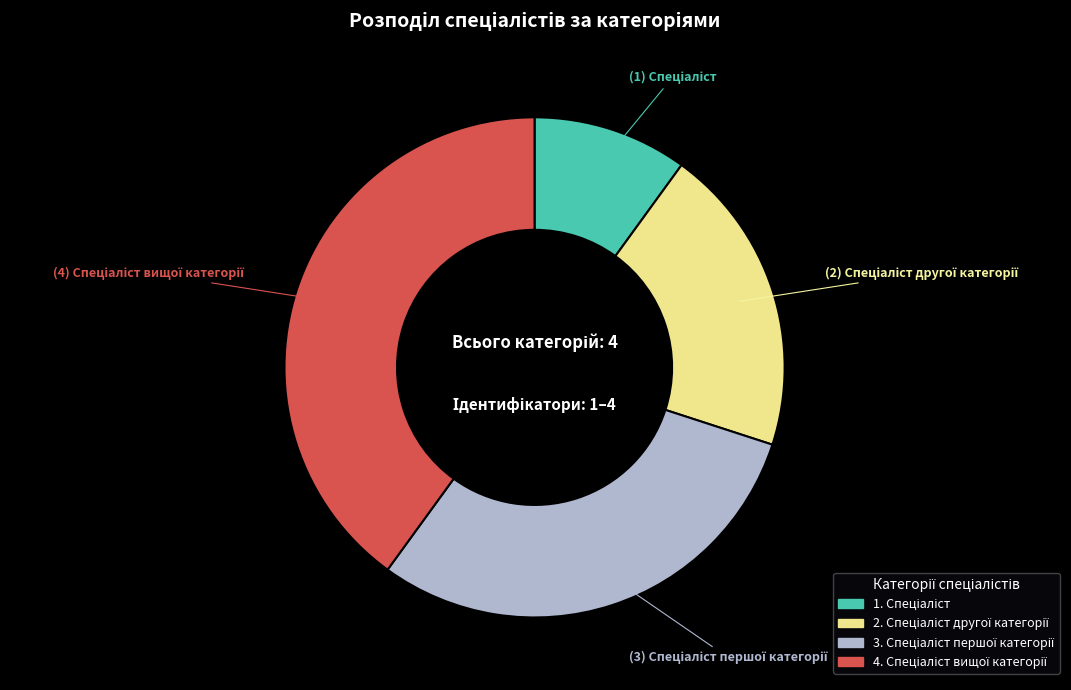

Does any single category account for the majority?

No